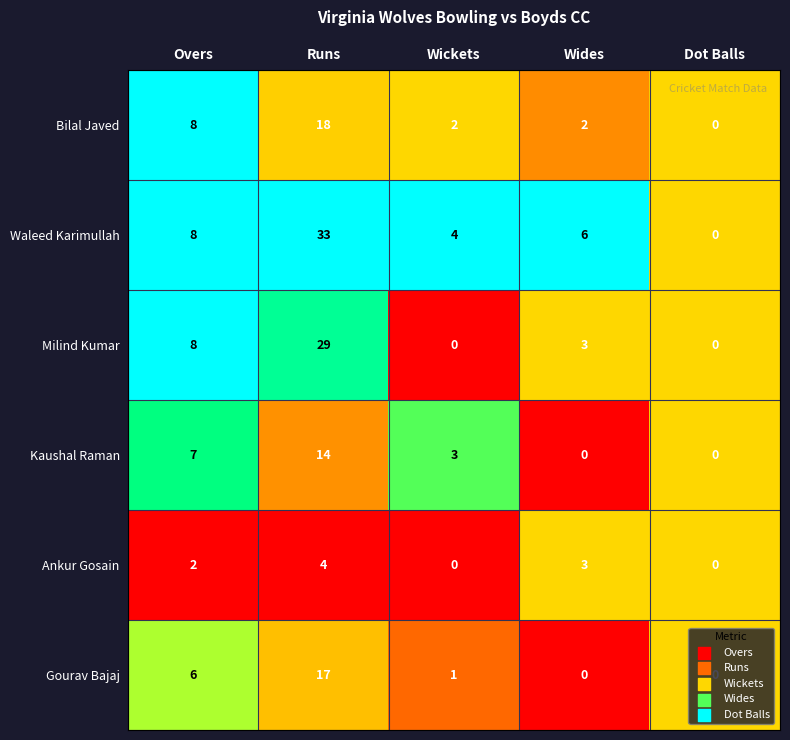

What is the maximum value shown in the chart?

33